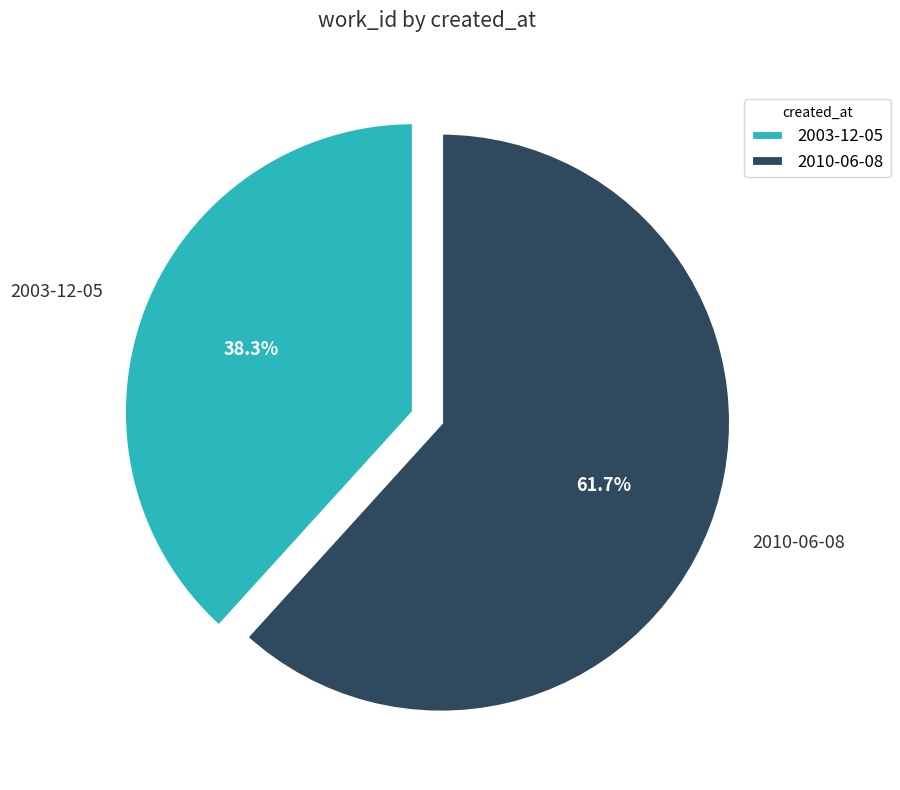

Which slice is the largest?

2010-06-08